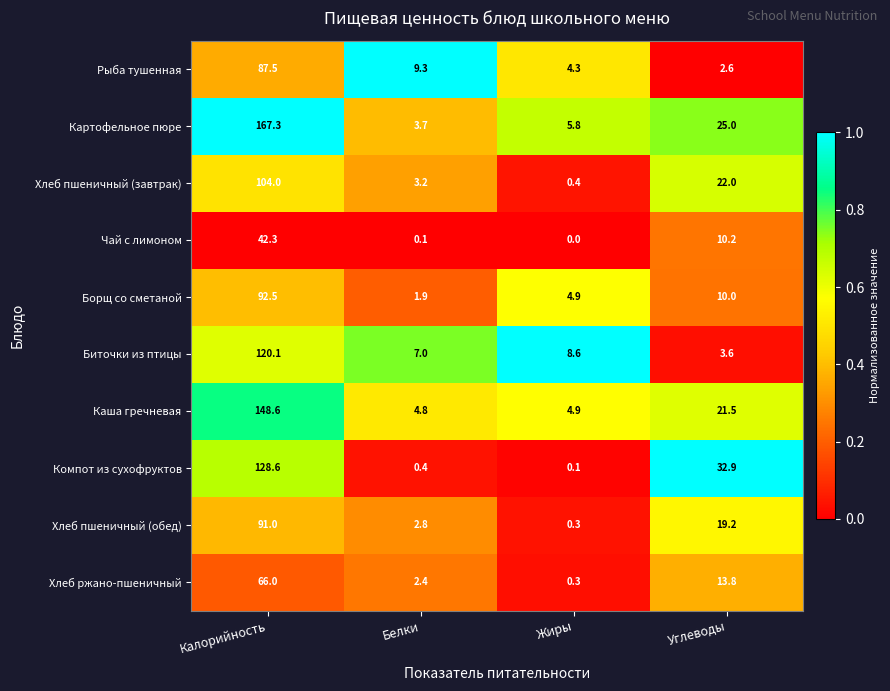

What is the difference between the Компот из сухофруктов values at Углеводы and Калорийность?

95.7